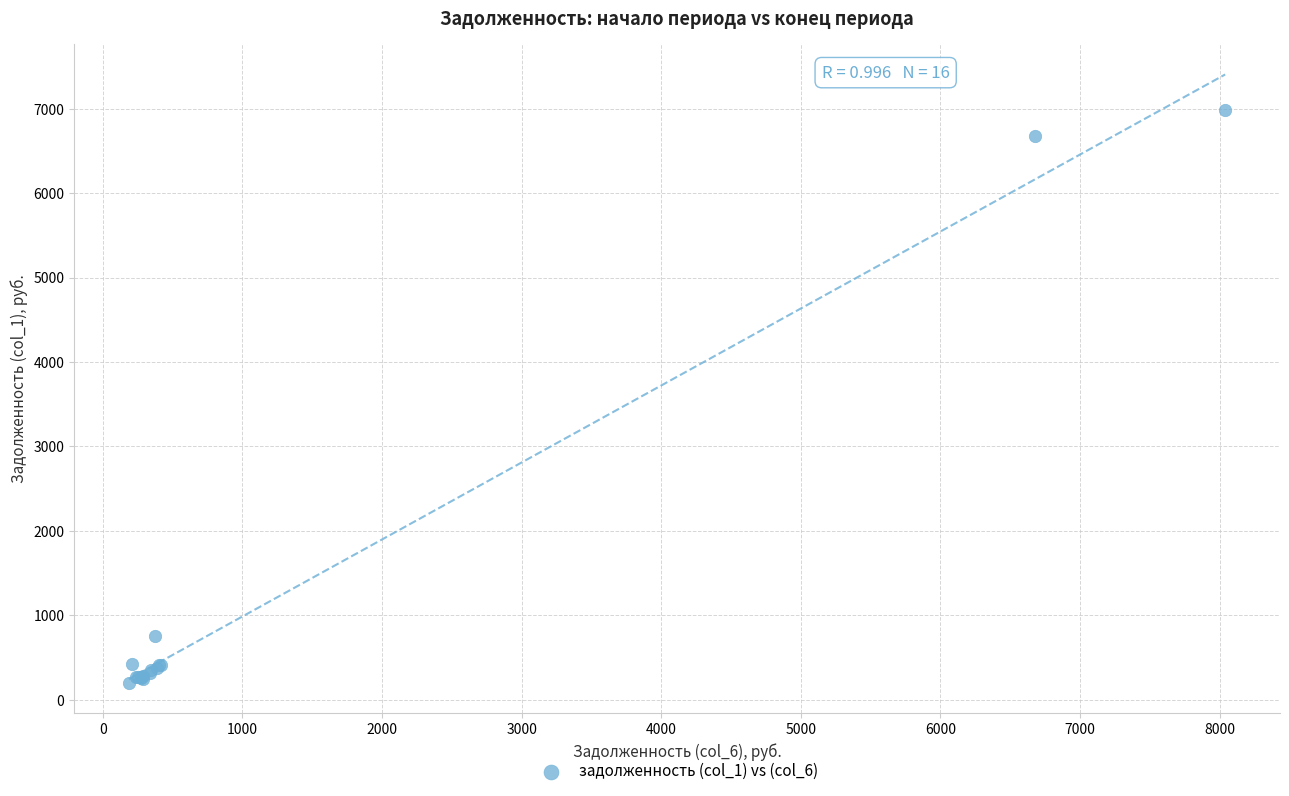

What Y value in the scatter plot is closest to 3590?

754.9